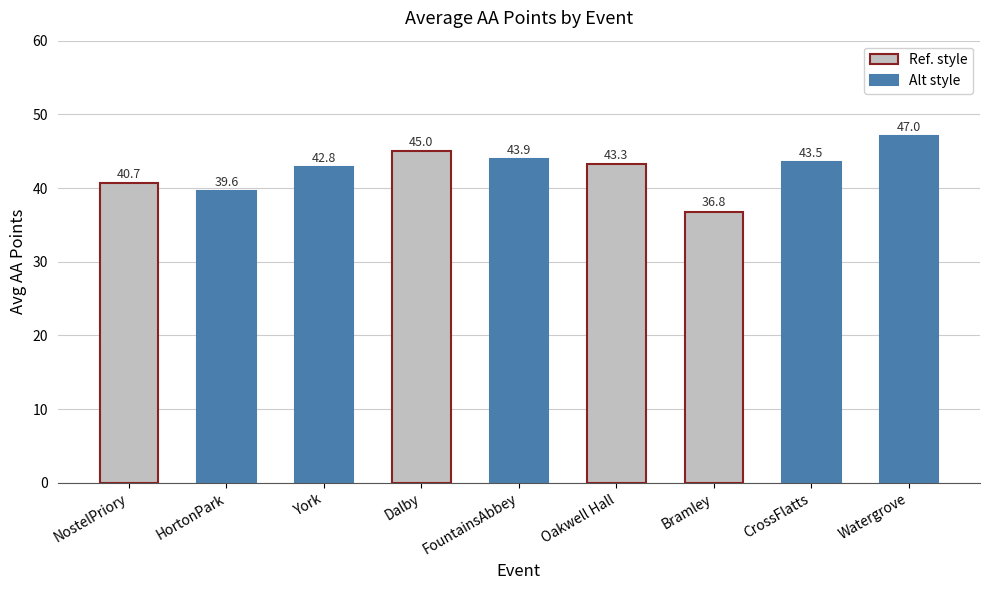

How many data points are above 43?

5